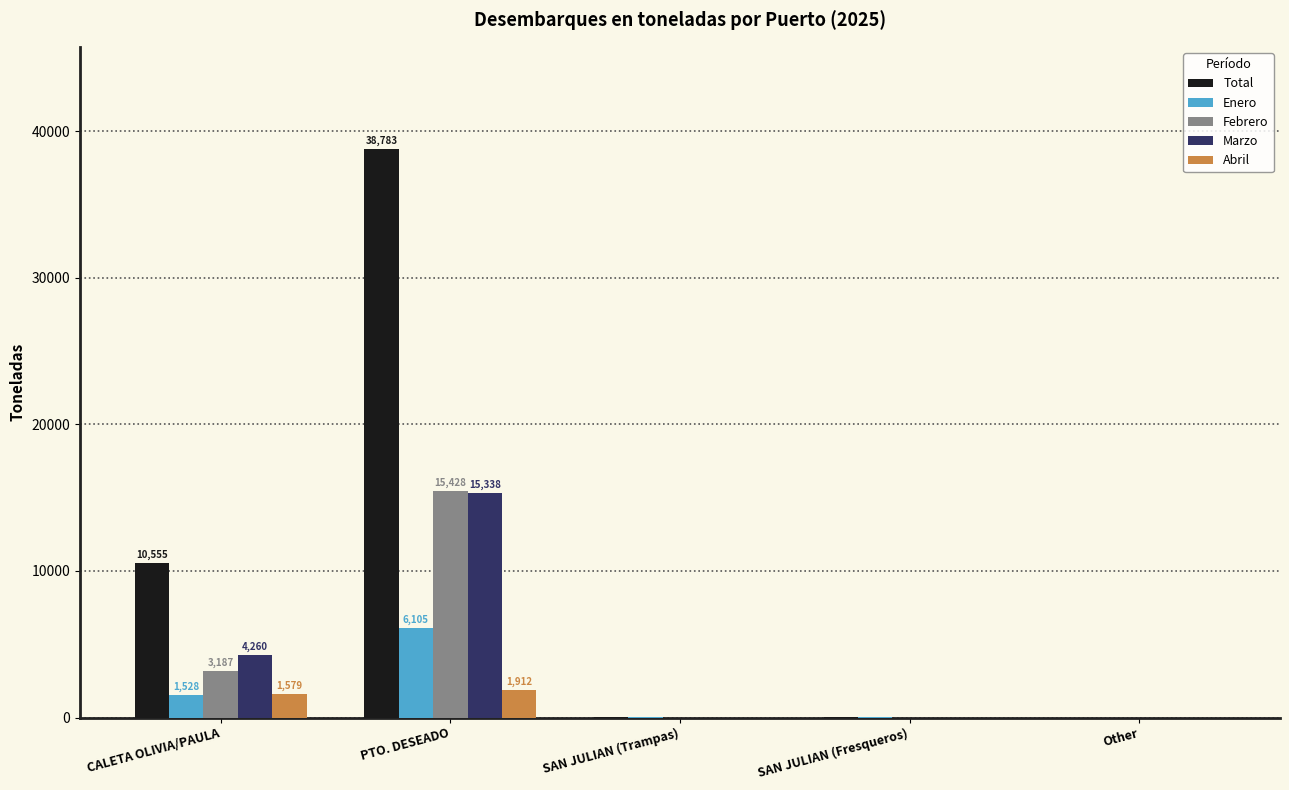

Is it true that Marzo equals 15337.7 at PTO. DESEADO?

True